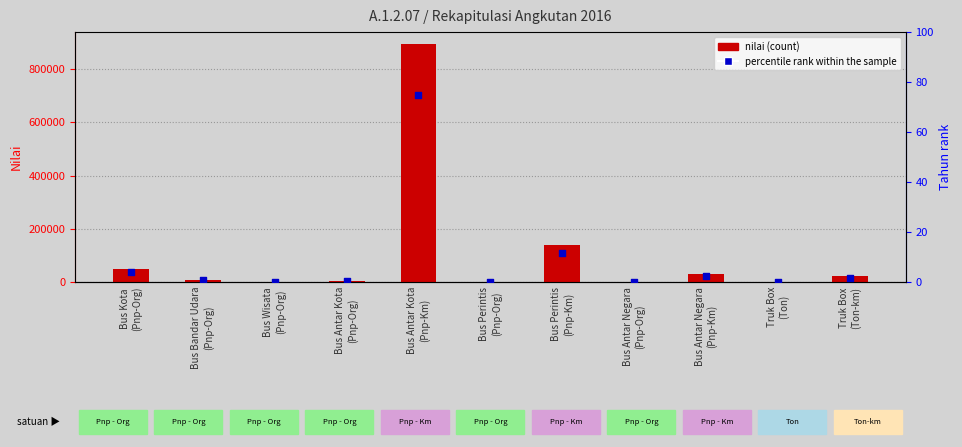

At how many categories does at least one series exceed 783296?

1